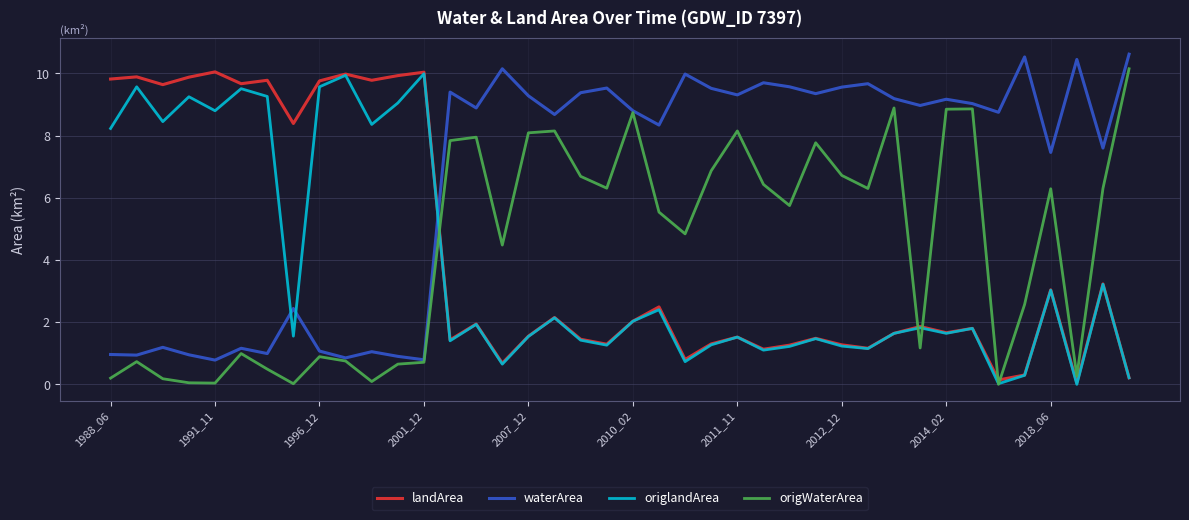

True or false: landArea has more than 2 interior local peaks.

True